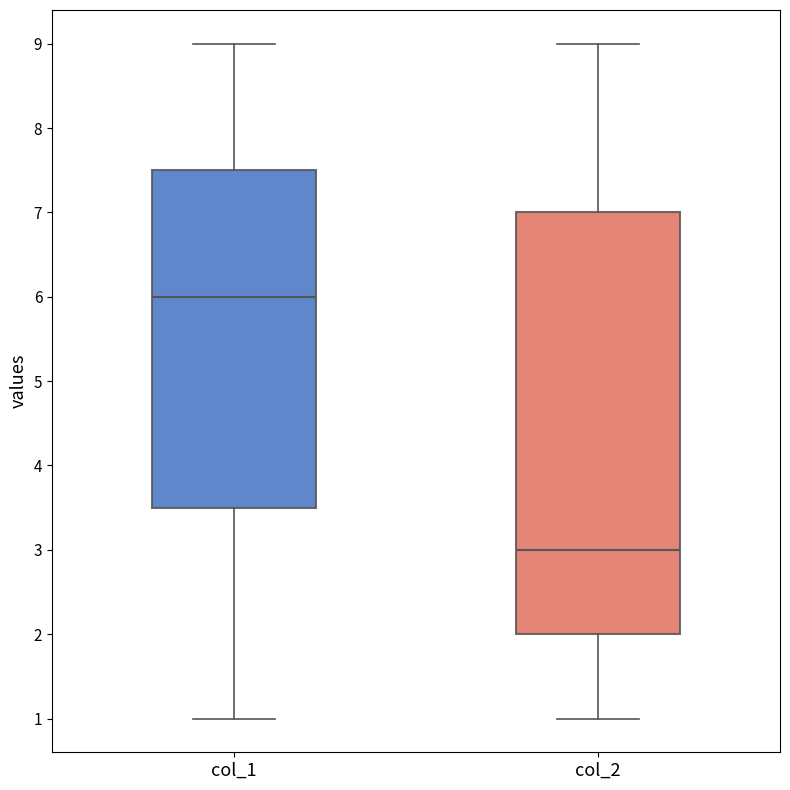

Reading left to right, transcribe this box plot: for each box, give where its median line is, the range the box spans, and where its two whiskers end, as read against the y-axis. The values are not printed on the chart, so give them approximately, as read against the axis.

col_1: median 6.0, box 3.5 to 7.5, whiskers 1.0 to 9.0
col_2: median 3.0, box 2.0 to 7.0, whiskers 1.0 to 9.0